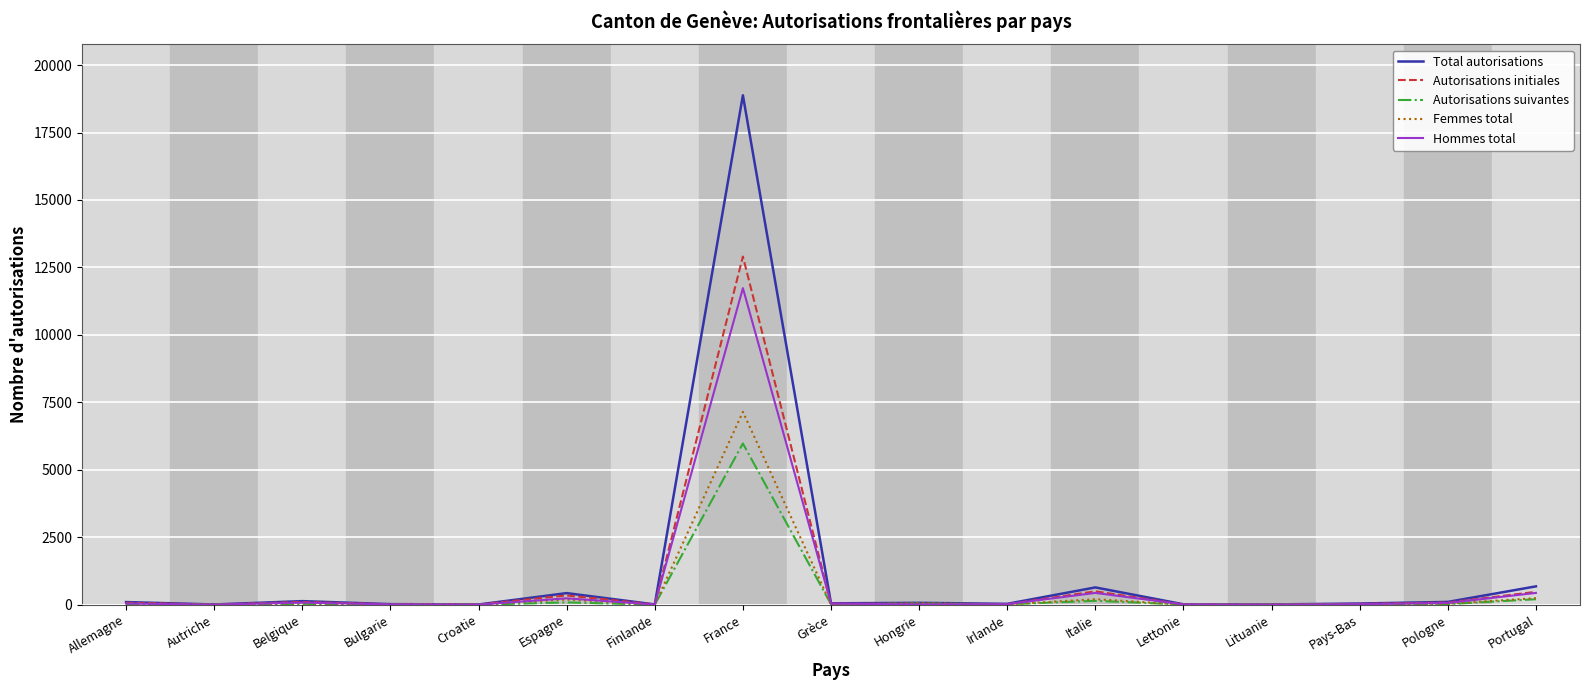

True or false: Total autorisations has more than 0 points higher than both neighbors.

True